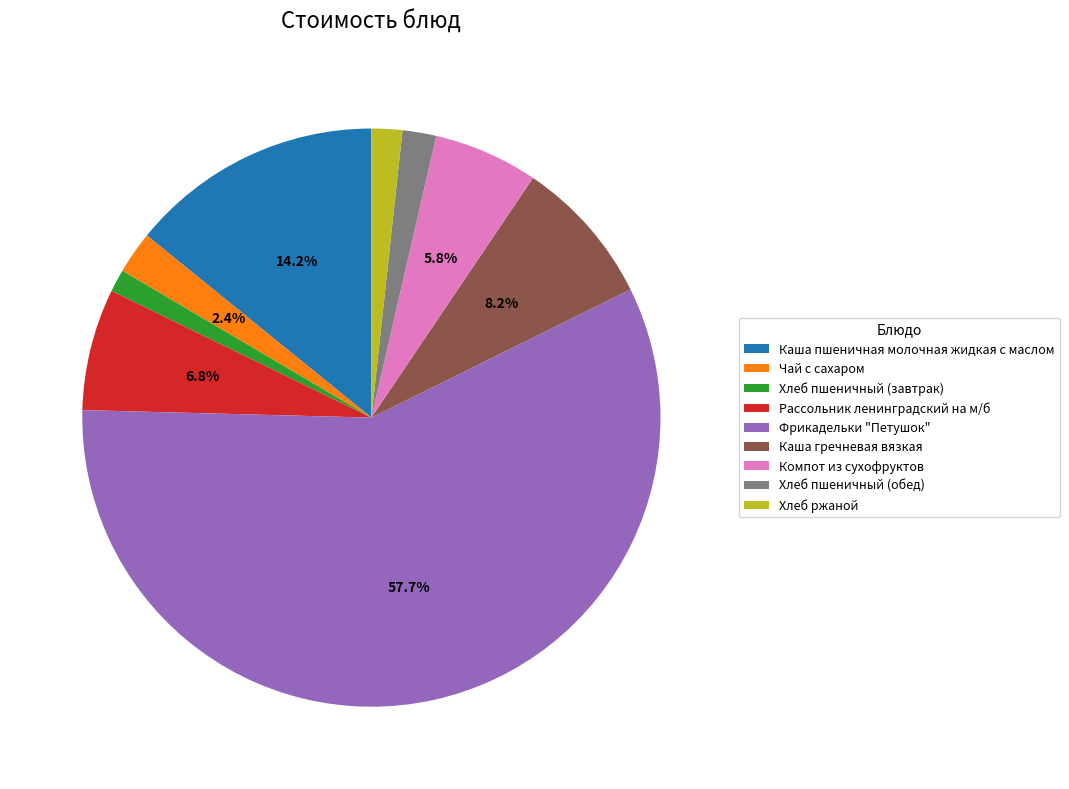

Is it true that Рассольник ленинградский на м/б is 7% of the pie?

True